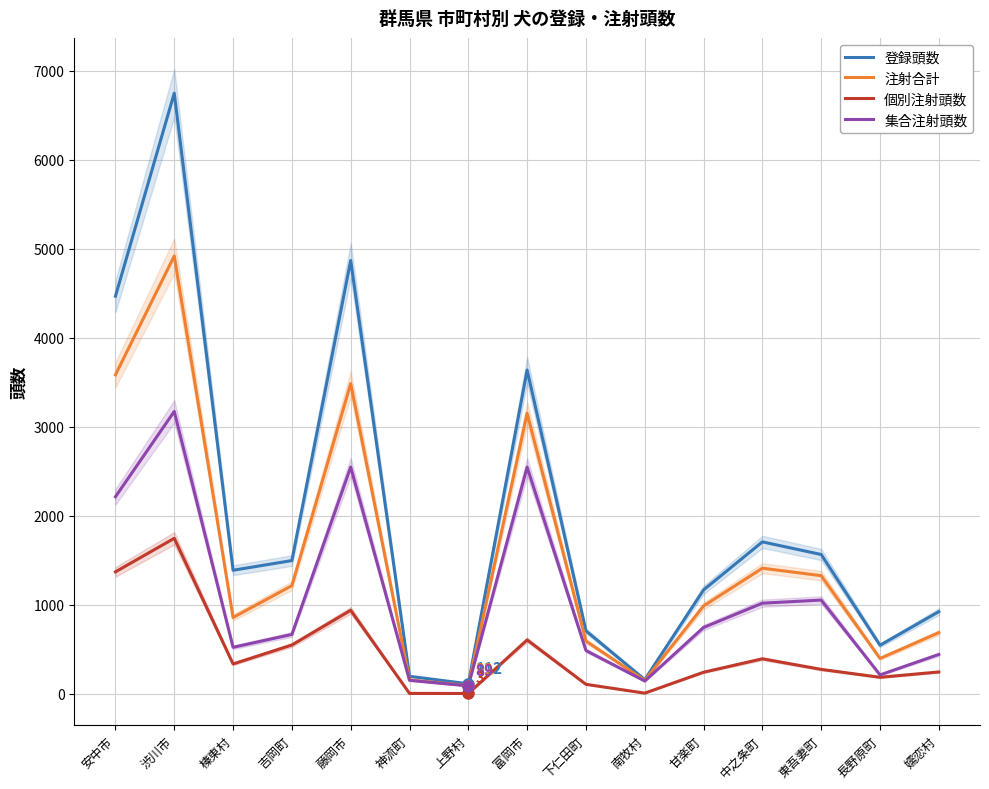

What position from the left is 吉岡町?

4